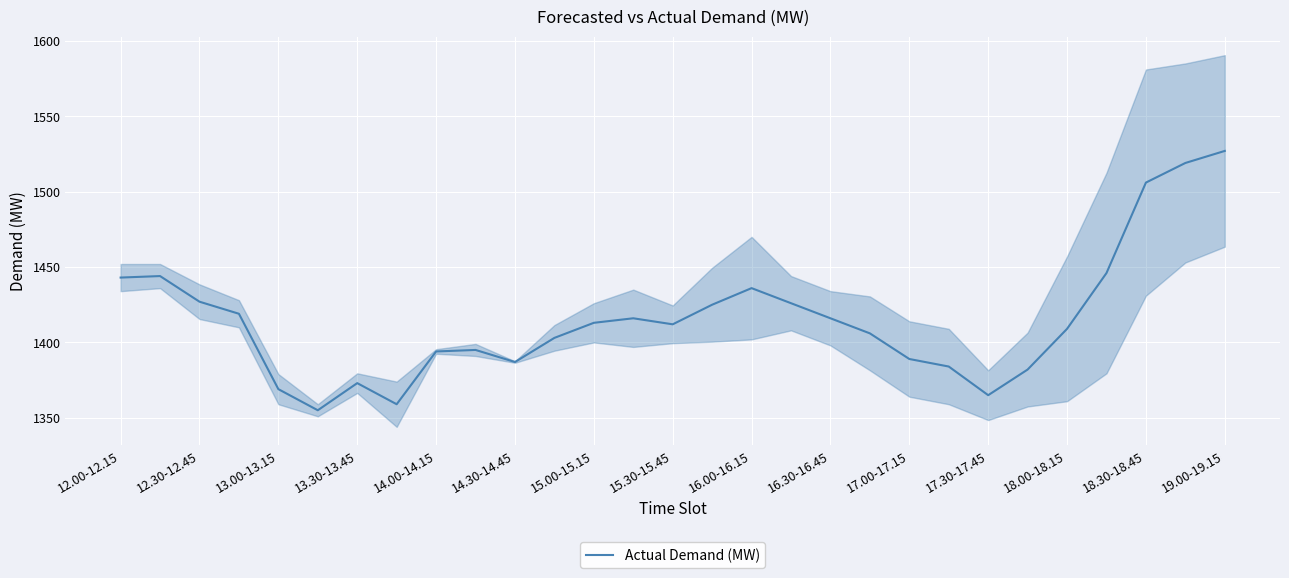

Is it true that Actual Demand (MW) equals 598 at 17.00-17.15?

False